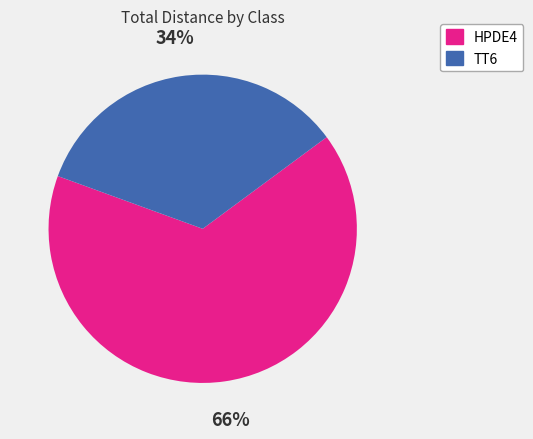

Is there a majority slice in this chart?

Yes